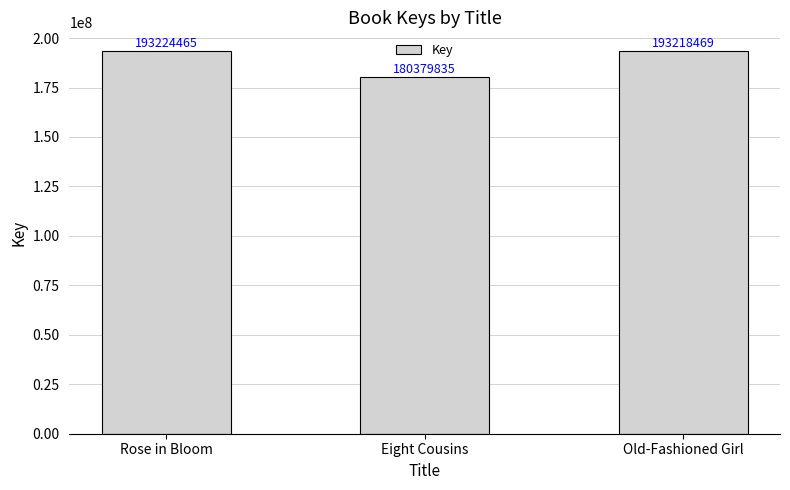

Reading left to right, transcribe all the data shown in this chart.

Rose in Bloom=193224465	Eight Cousins=180379835	Old-Fashioned Girl=193218469